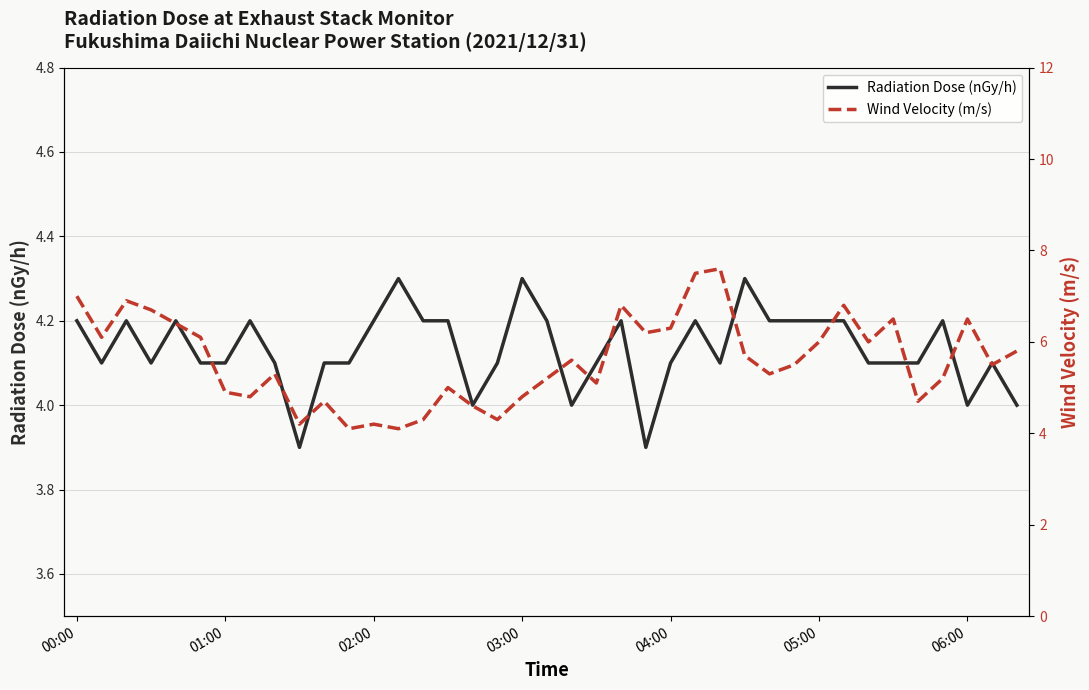

What is the average value of the Wind Velocity (m/s) series?

5.6